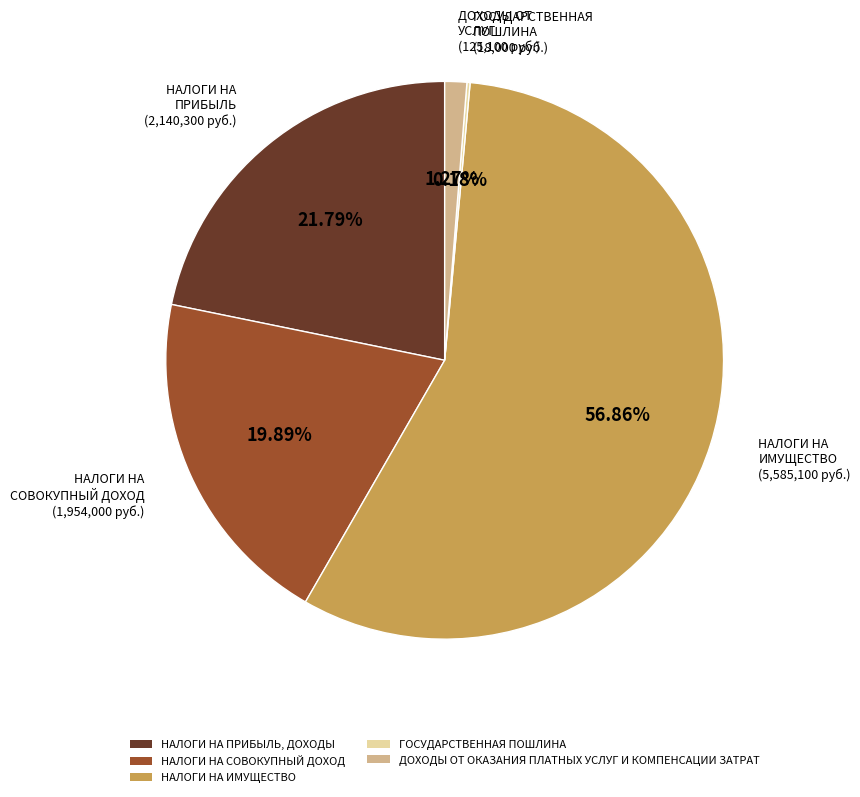

Which slice is the largest?

НАЛОГИ НА ИМУЩЕСТВО